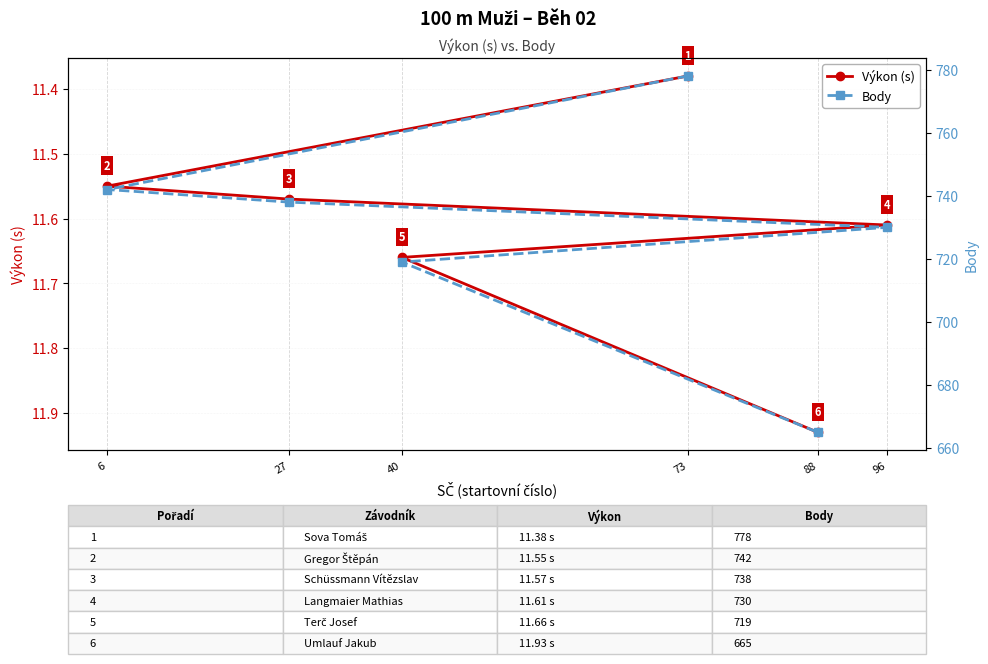

What is the total value across all series at 88?

676.9